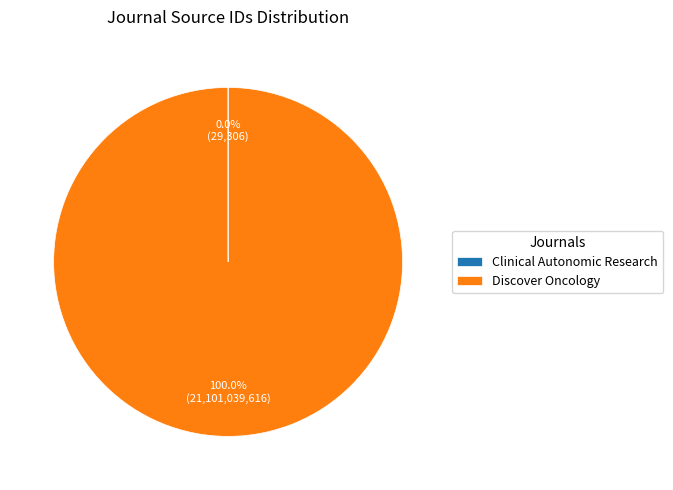

What is the largest slice in the pie chart?

Discover Oncology